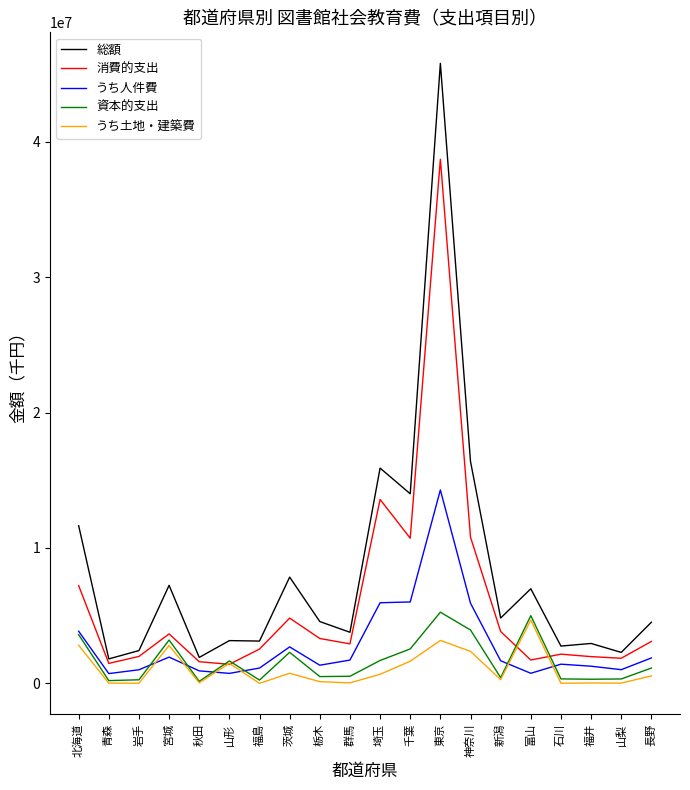

What is the highest value of the 資本的支出 series?

5257334